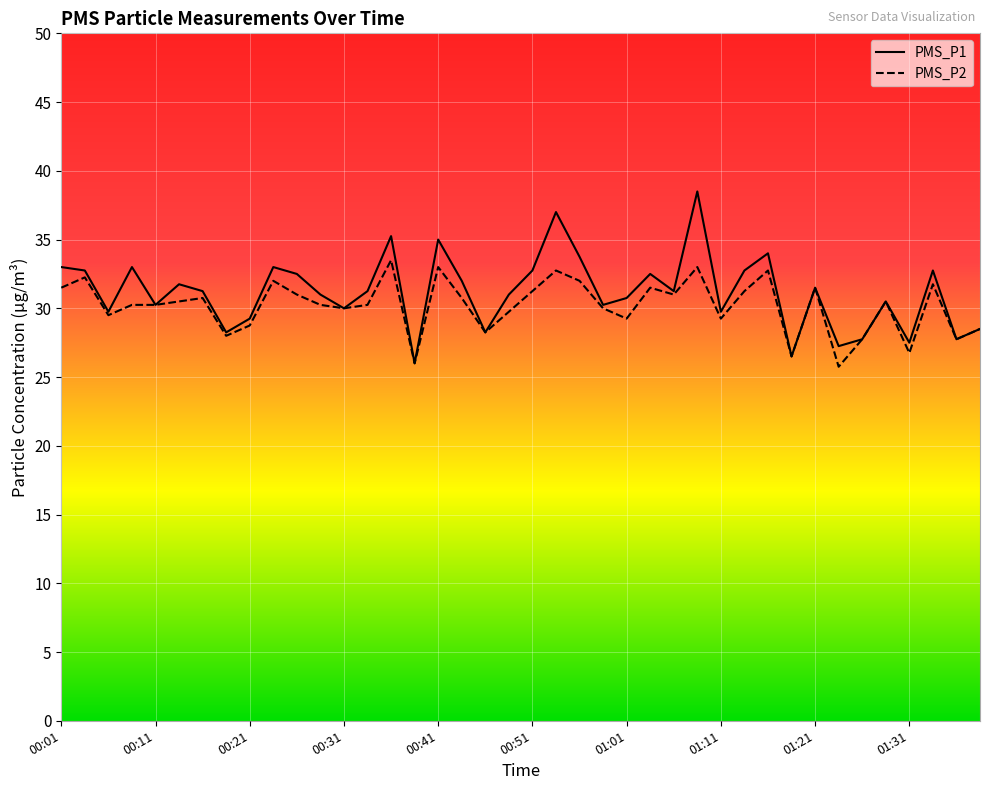

How many series are shown in this chart?

2